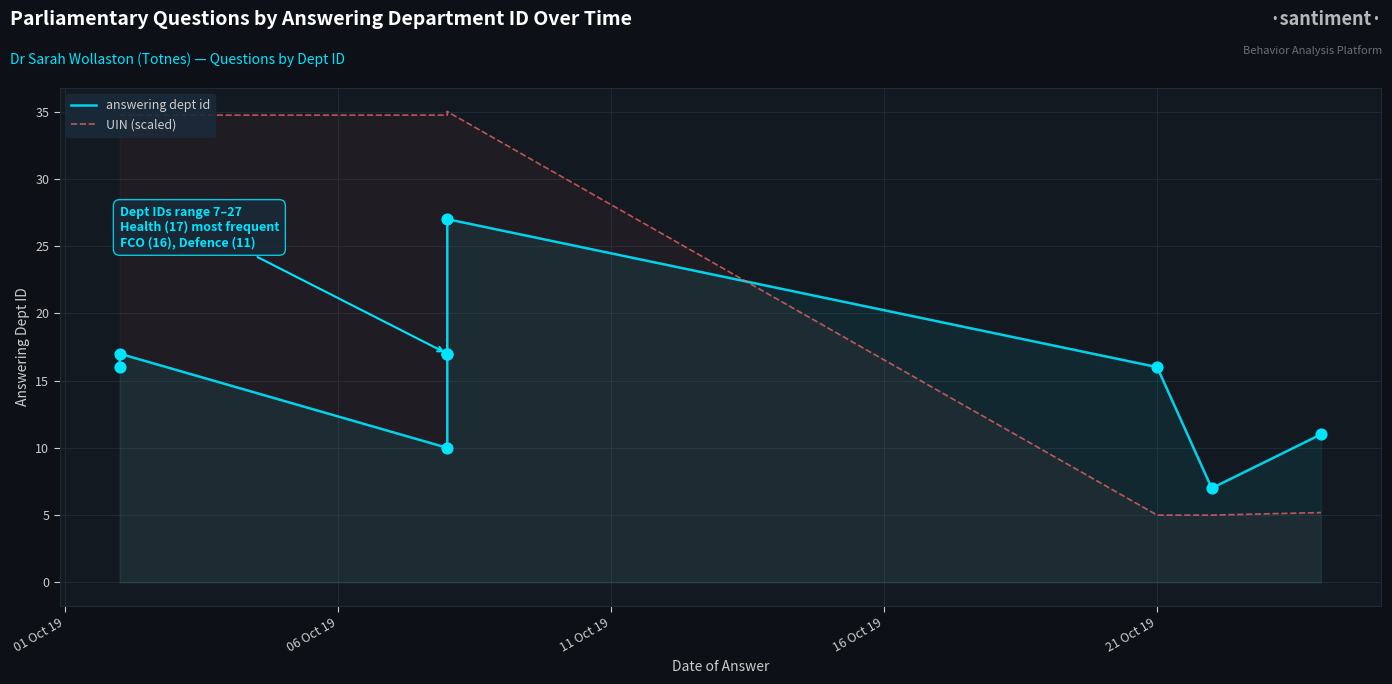

Which series reaches the maximum Y coordinate?

UIN (scaled)